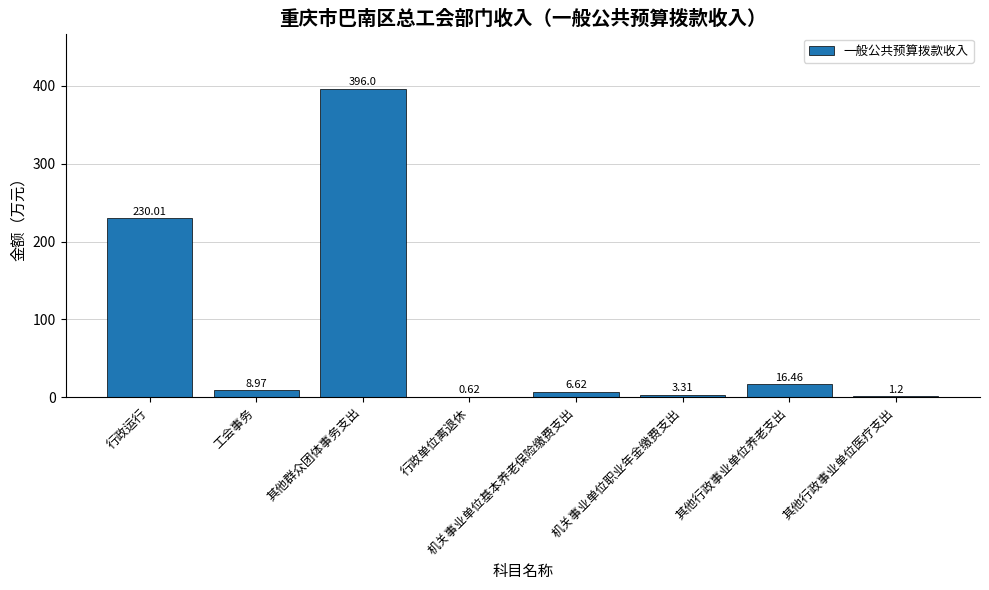

Which category has the highest value across all series?

其他群众团体事务支出